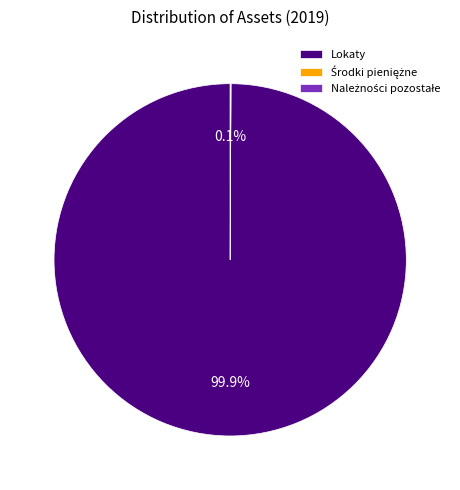

Which category accounts for the majority?

Lokaty